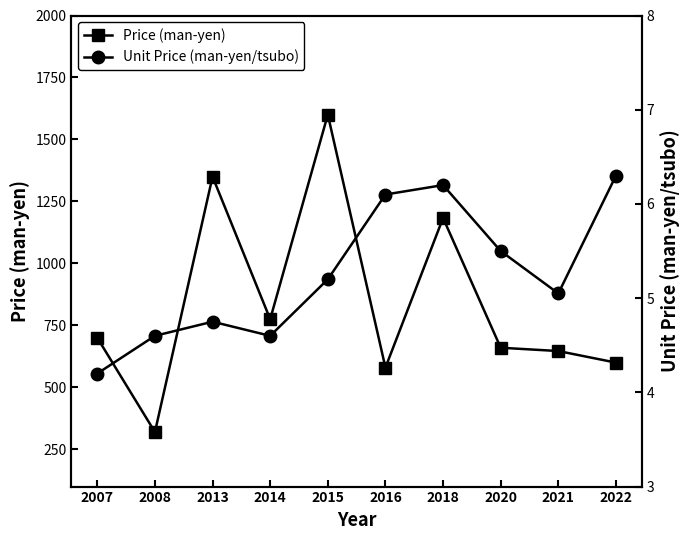

Where does the Price (man-yen) series first go above 700?

2013